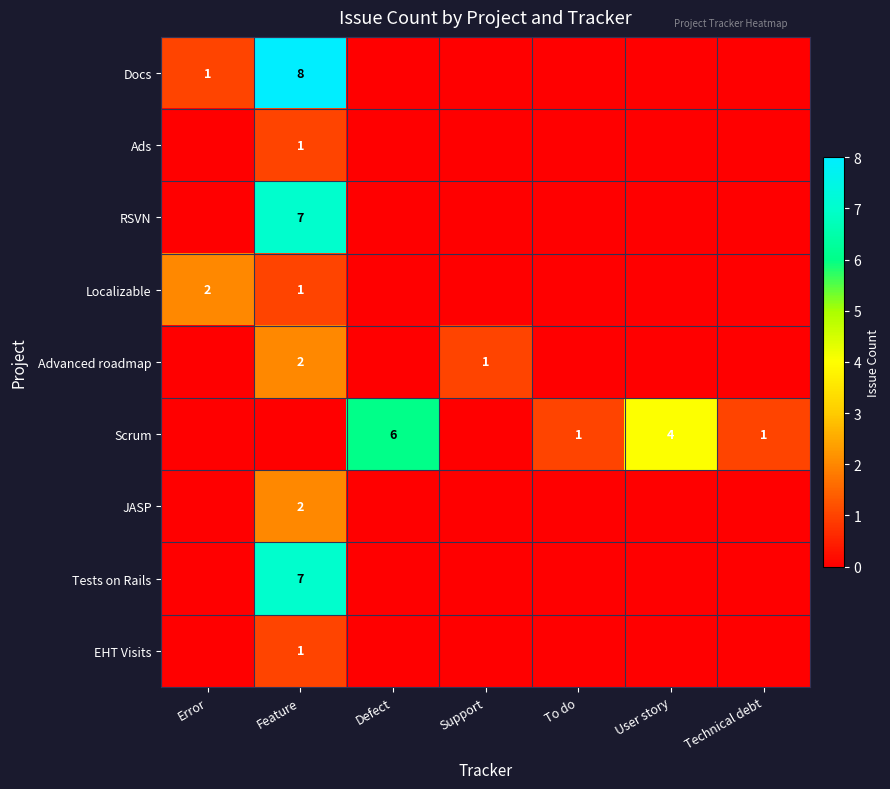

Is it true that Scrum equals 4 at User story?

True